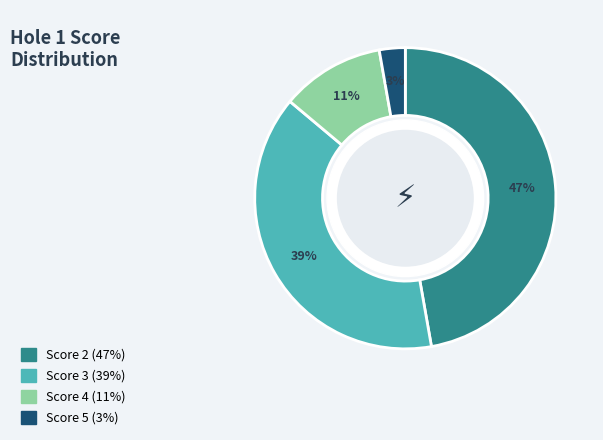

To the nearest percent, what is the combined percentage of Score 3 (39%) and Score 5 (3%)?

42%